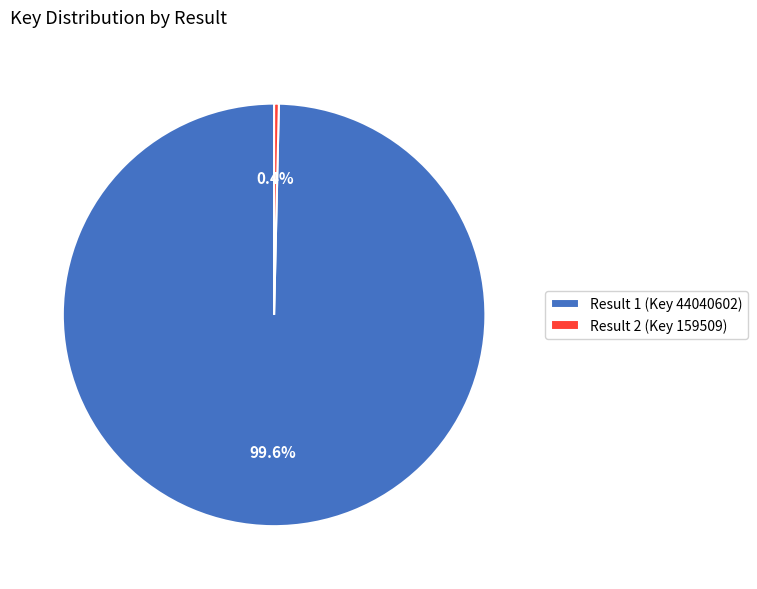

Do Result 2 (Key 159509) and Result 1 (Key 44040602) together represent more than half of the pie?

Yes